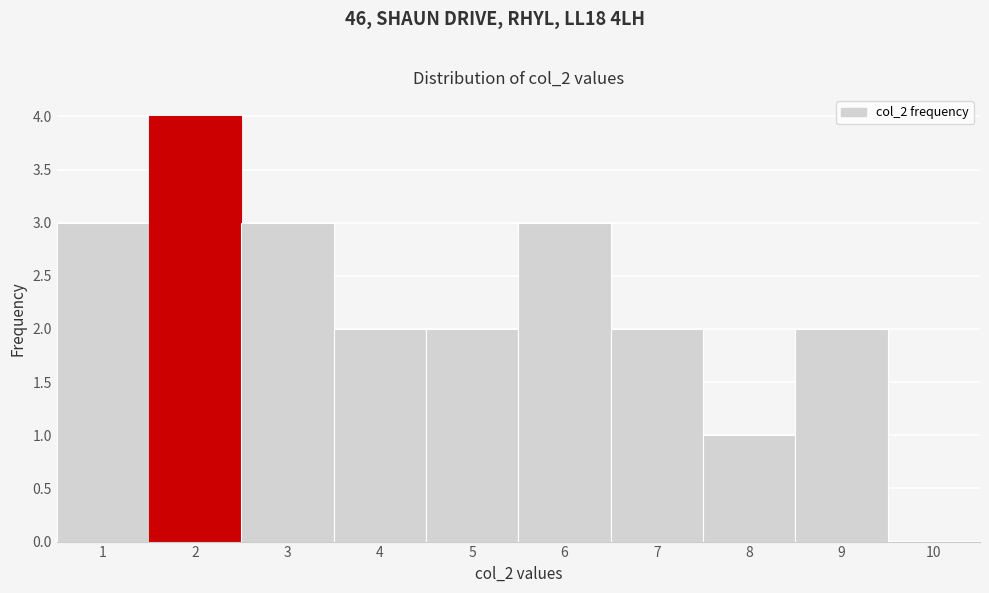

Over which range of the x-axis is the bar tallest?

1.5 to 2.5